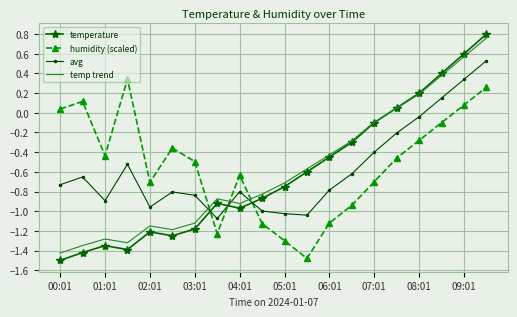

After their last crossing, which series has the higher values: avg or humidity (scaled)?

avg